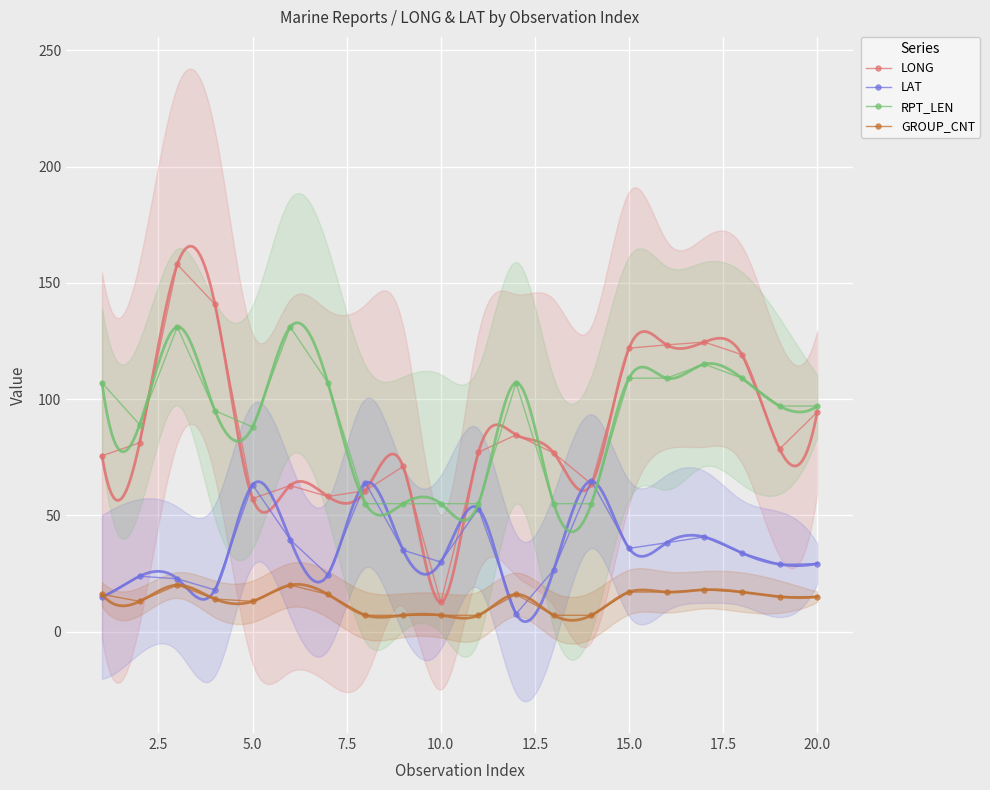

The value of RPT_LEN at 20.0 is 66.6. True or false?

False